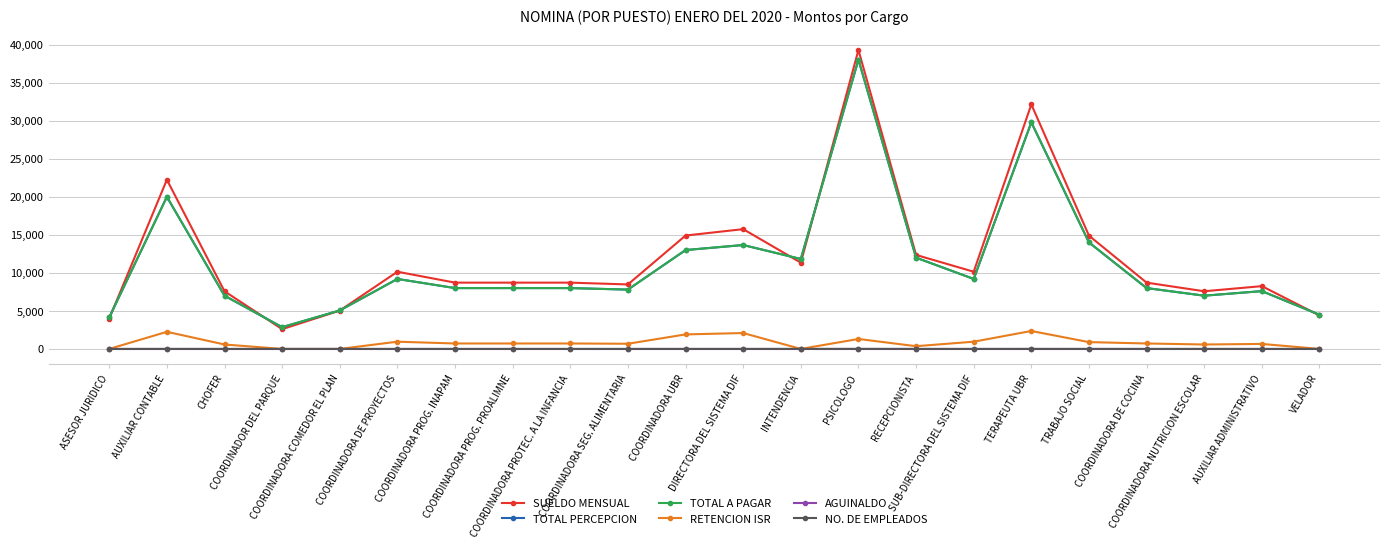

Does the chart have visible grid lines?

Yes